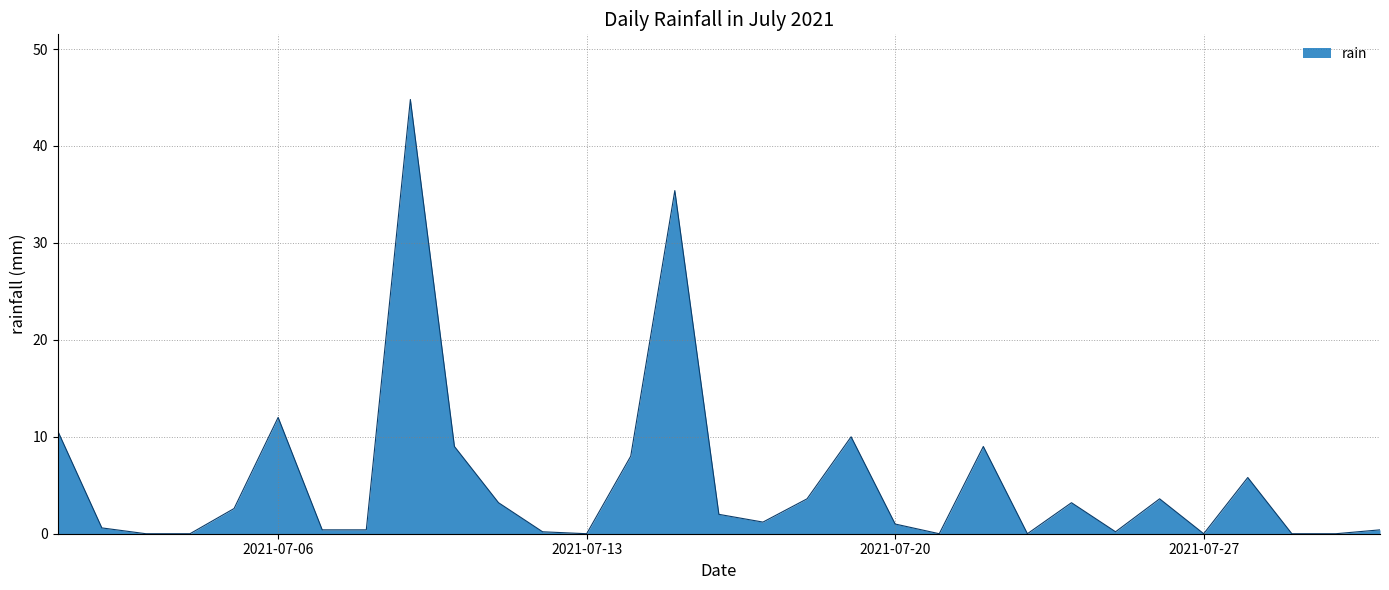

What is the sum of all values?

167.2